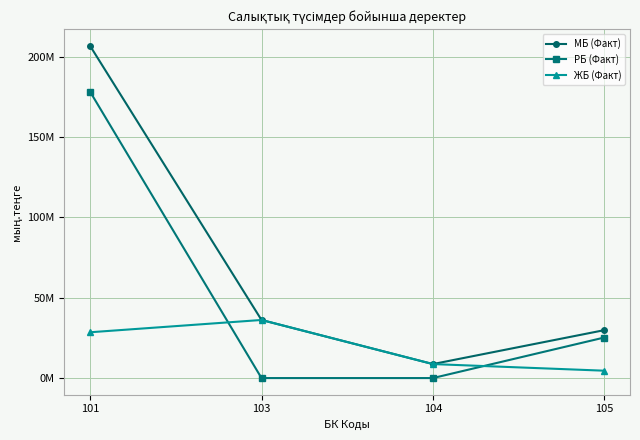

Is the value of РБ (Факт) at 104 greater than the value of МБ (Факт) at 104?

No